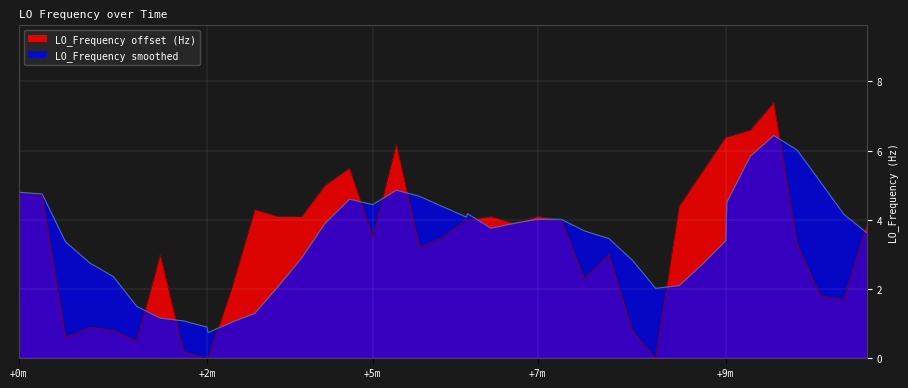

The LO_Frequency offset (Hz) series shows 3.3 at +0m. True or false?

False